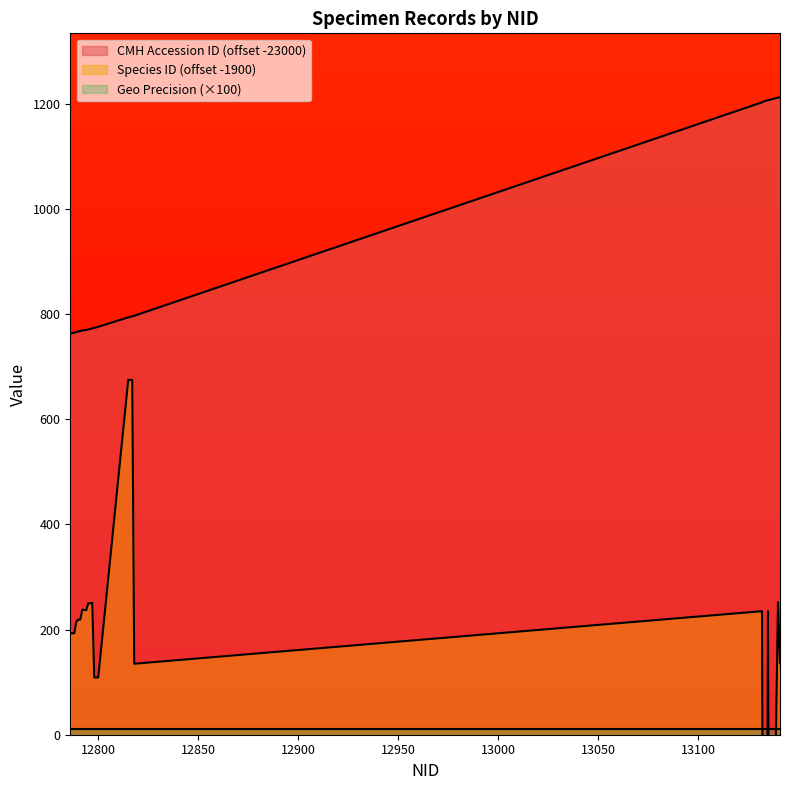

Which label corresponds to the largest value in the chart?

13141